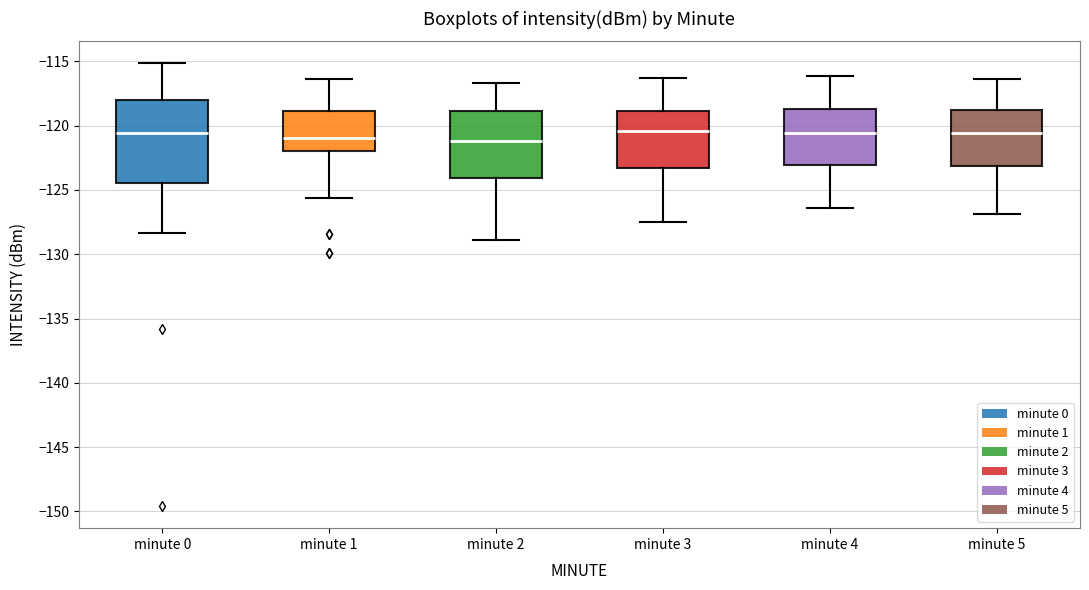

Which box is the tallest, from its lower edge to its upper edge?

minute 0